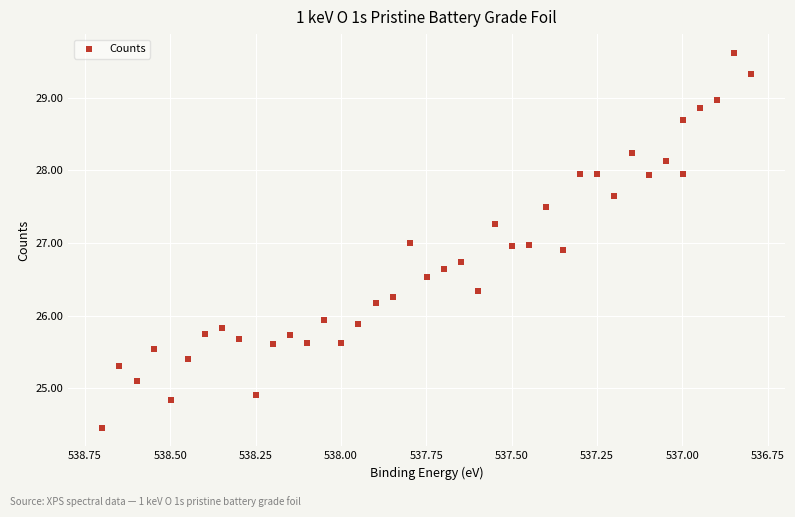

What is the range of Y values (max minus min)?

5.2